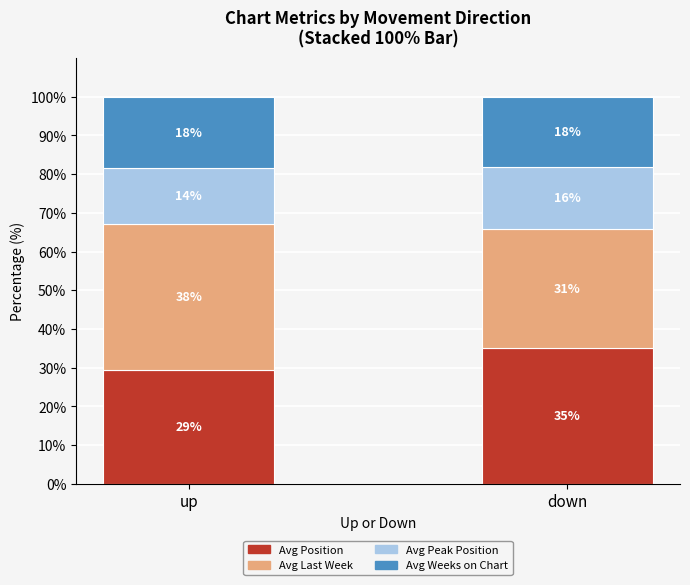

What position from the right is up?

2